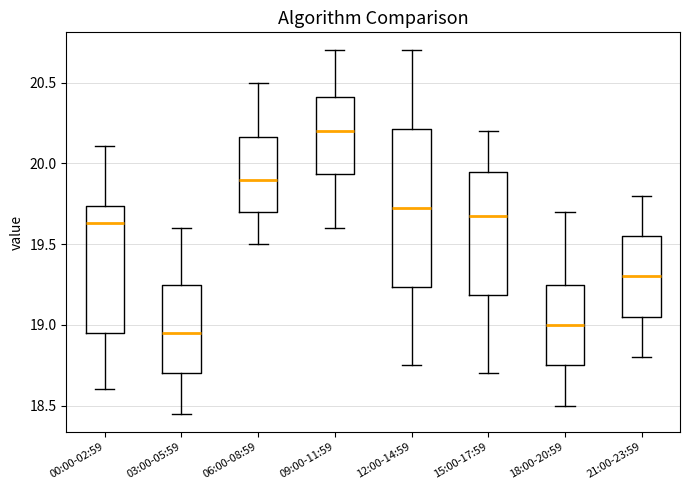

Where does the upper whisker of the box for 21:00-23:59 end on the y-axis? The values are not printed on the chart, so give them approximately, as read against the axis.

19.80